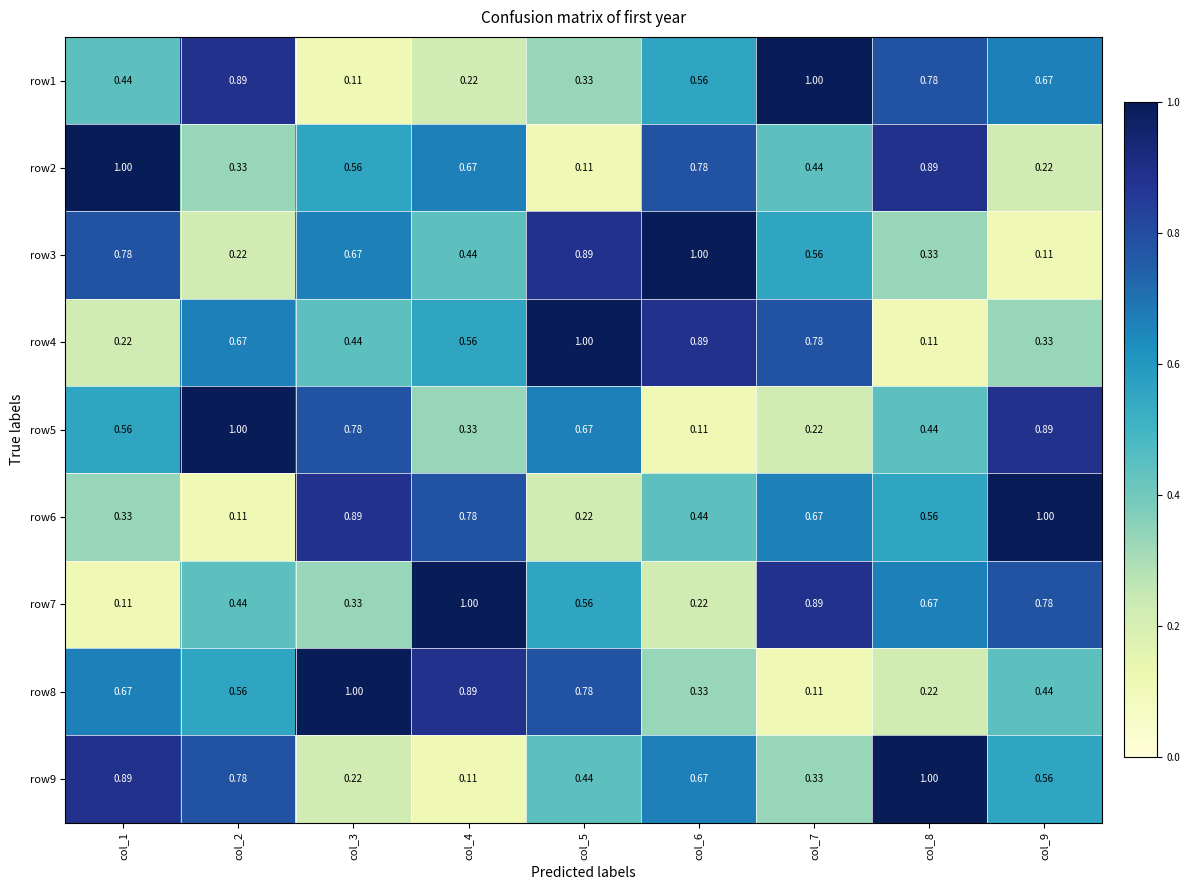

Is the value of row6 at col_7 greater than the value of row7 at col_5?

Yes